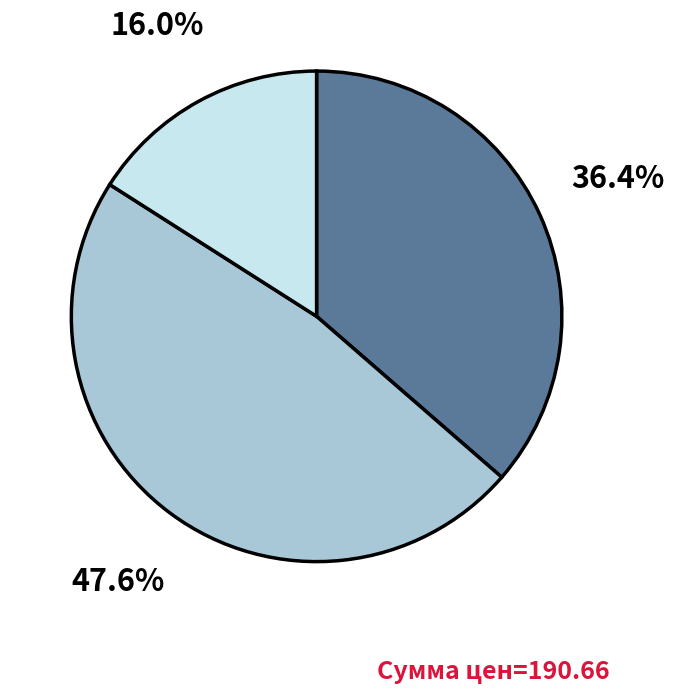

Is there any slice that represents more than half of the pie?

No